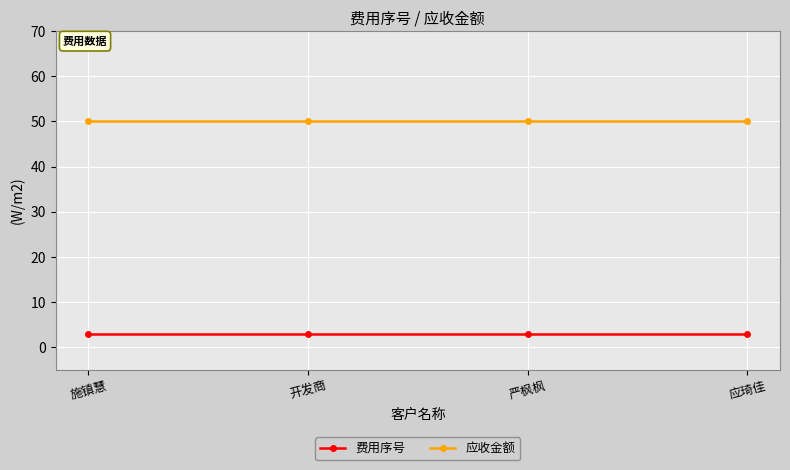

What is the sum of all 应收金额 values?

200